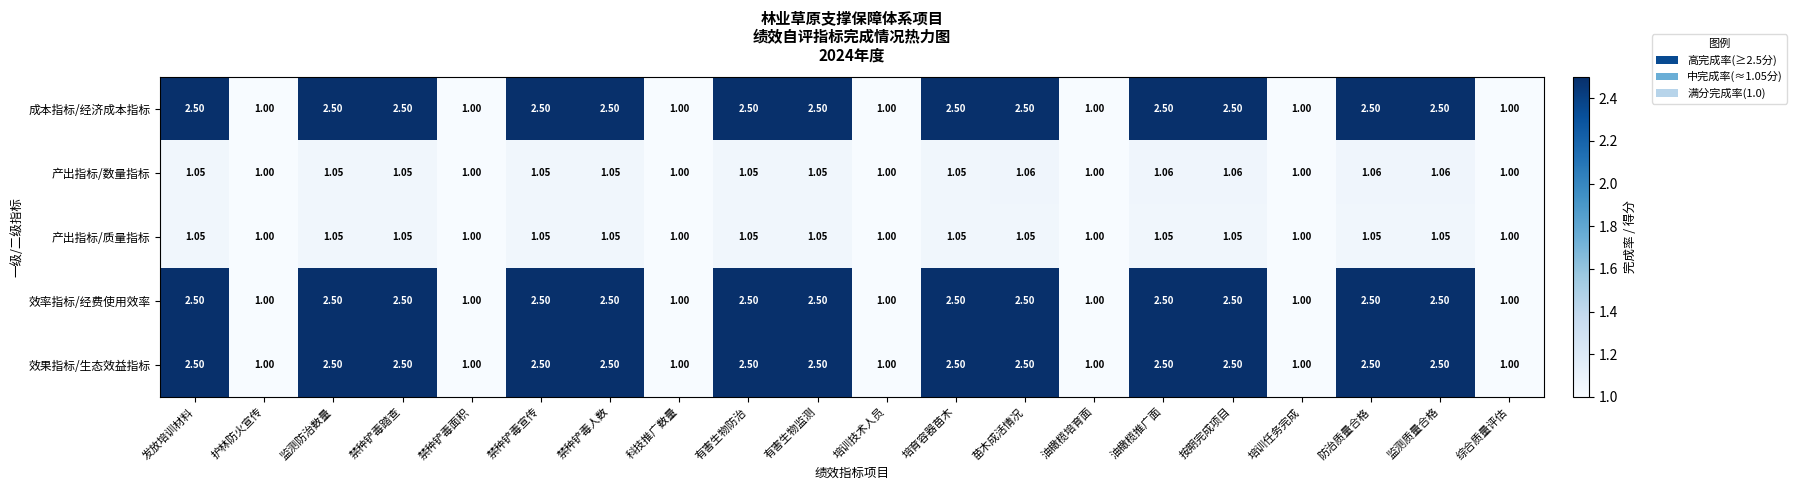

At which label does 效果指标/生态效益指标 first exceed 2?

发放培训材料